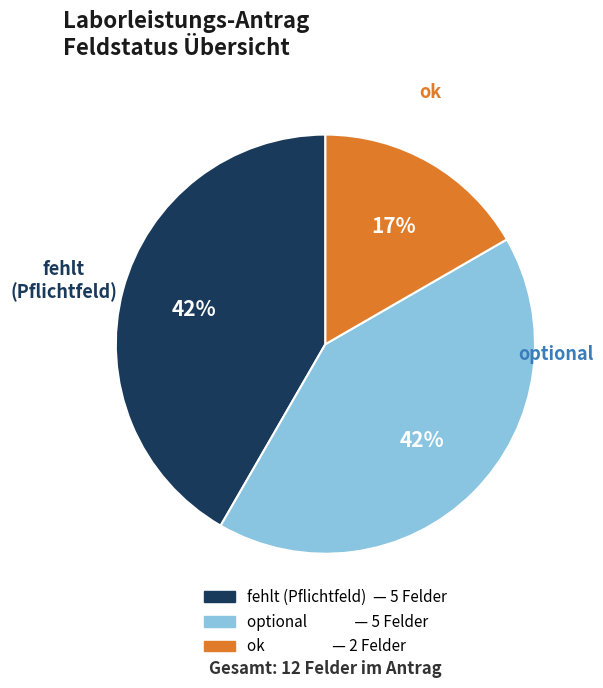

Count the number of slices in the pie.

3